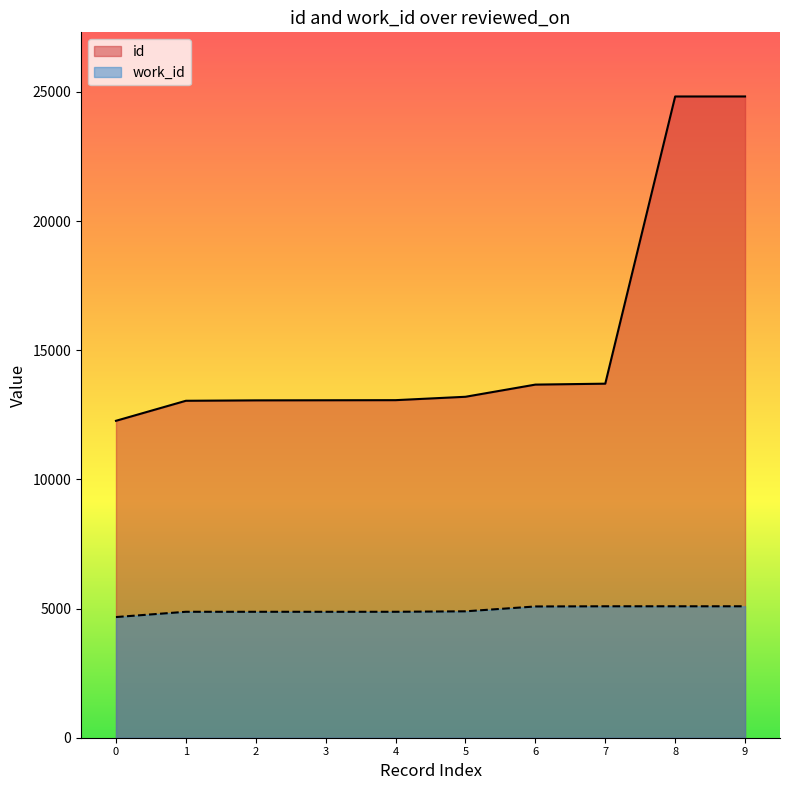

What is the difference between the maximum and minimum values in the work_id series?

417